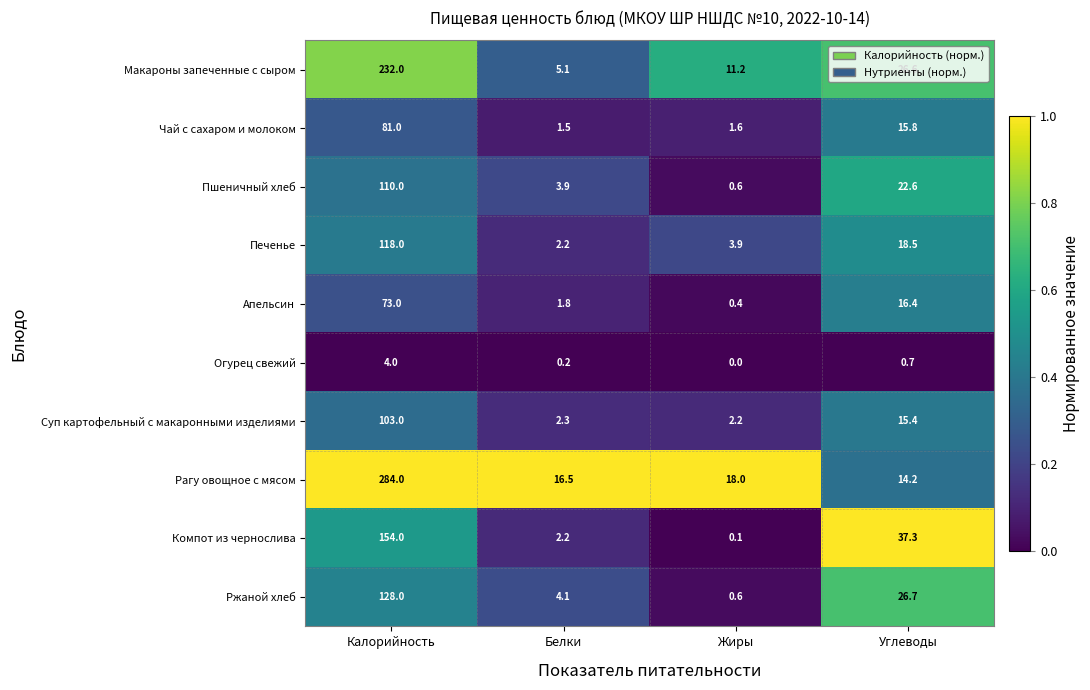

What is the greatest value displayed?

284.0